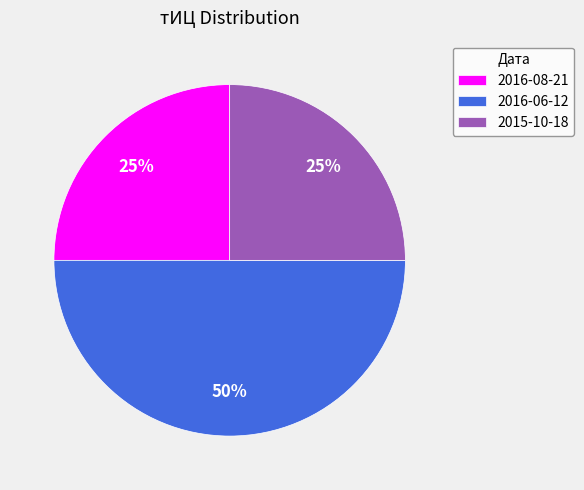

To the nearest percent, what is the combined percentage of 2015-10-18 and 2016-06-12?

75%